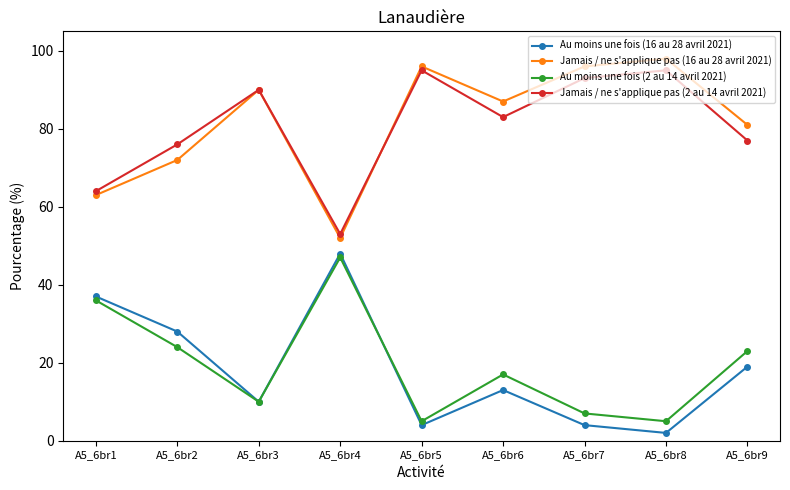

How many lines are shown in the chart?

4